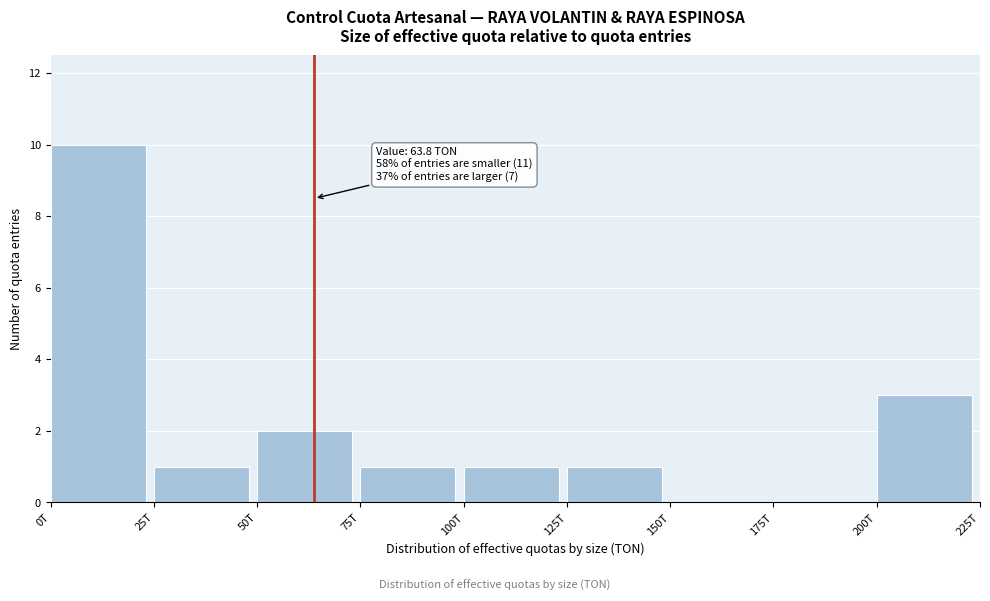

Reading left to right, what are all the values shown in this chart?

0T=10	25T=1	50T=2	75T=1	100T=1	125T=1	150T=0	175T=0	200T=3